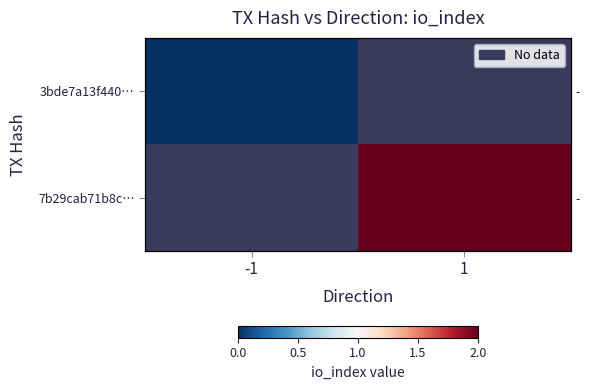

At which category is the sum across all series the highest?

1